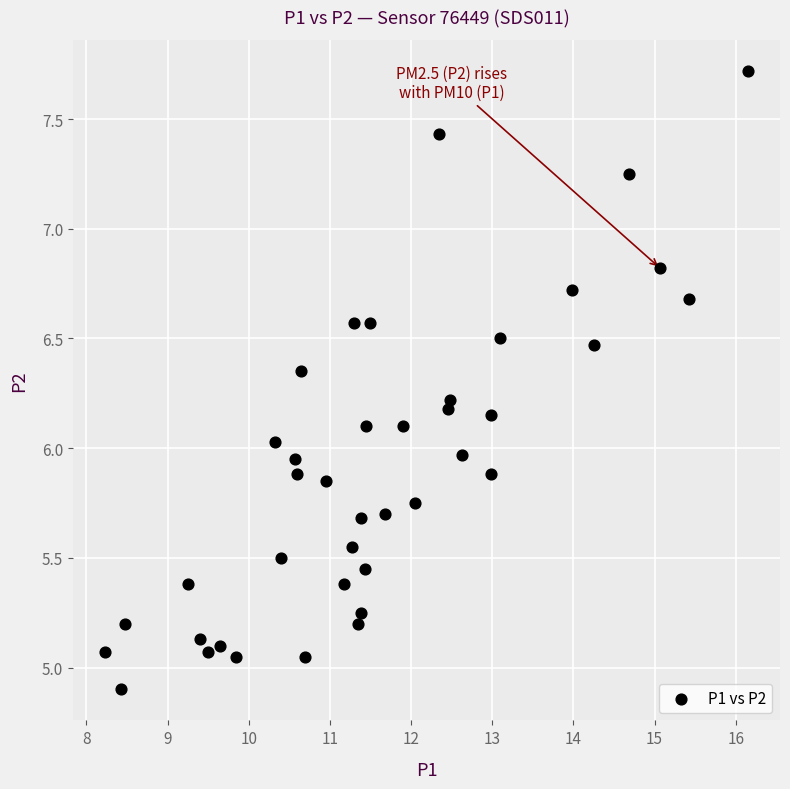

What is the range of Y values (max minus min)?

2.8